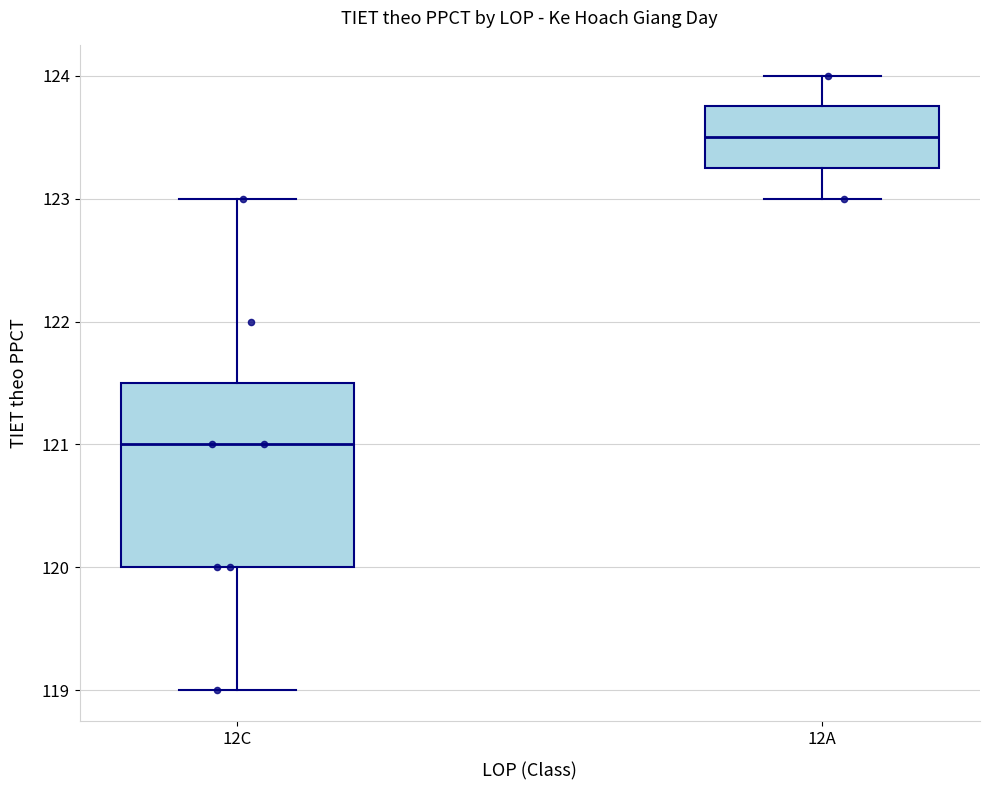

Which box's median line is the lowest?

12C